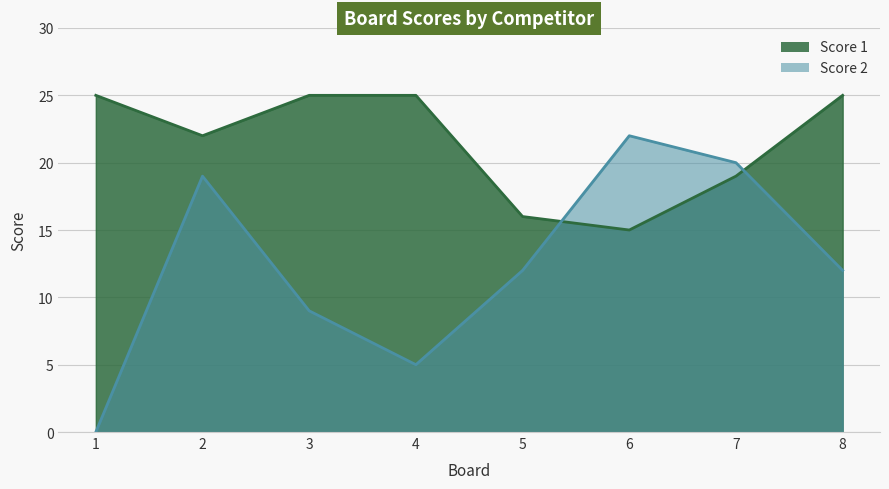

How many interior local valleys does the Score 1 series have?

2